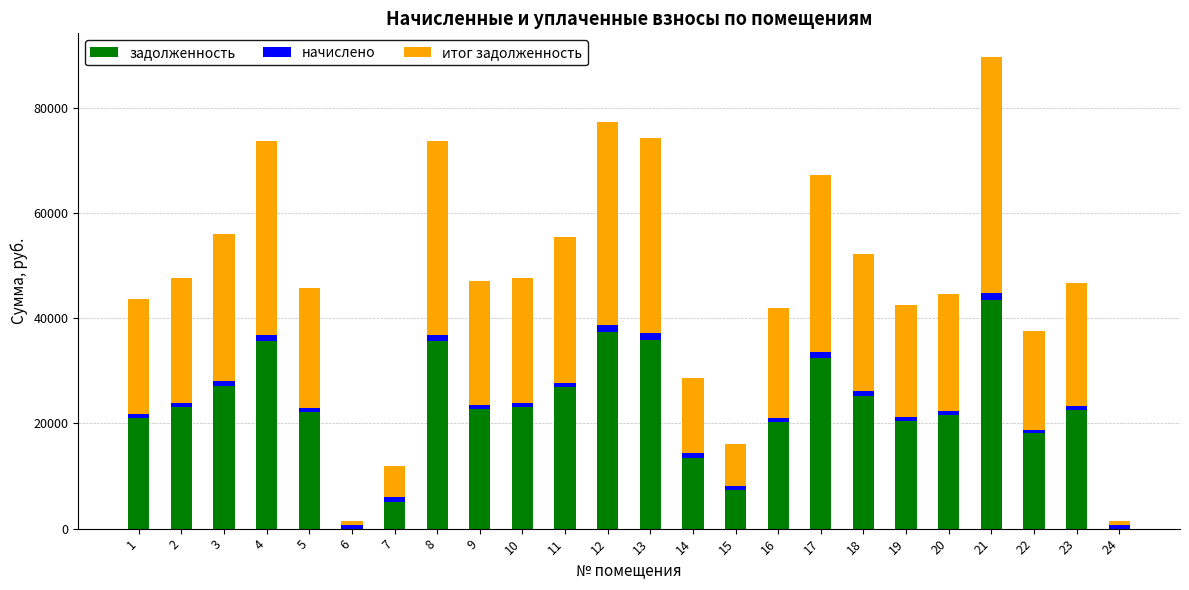

Count the number of categories in the chart.

24